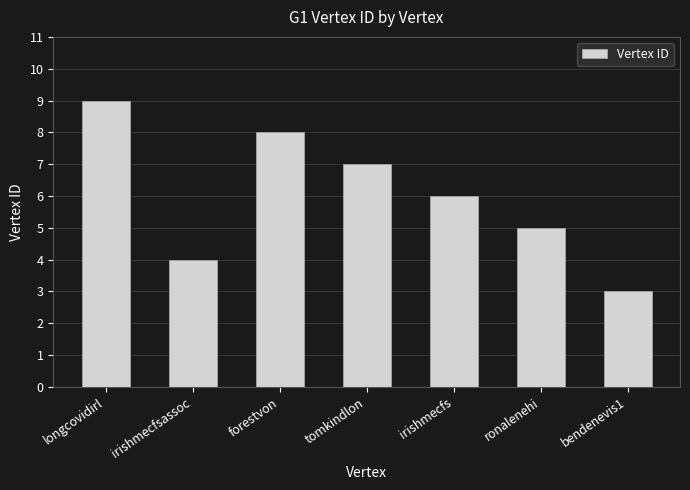

At which category does the chart reach its minimum across all series?

bendenevis1